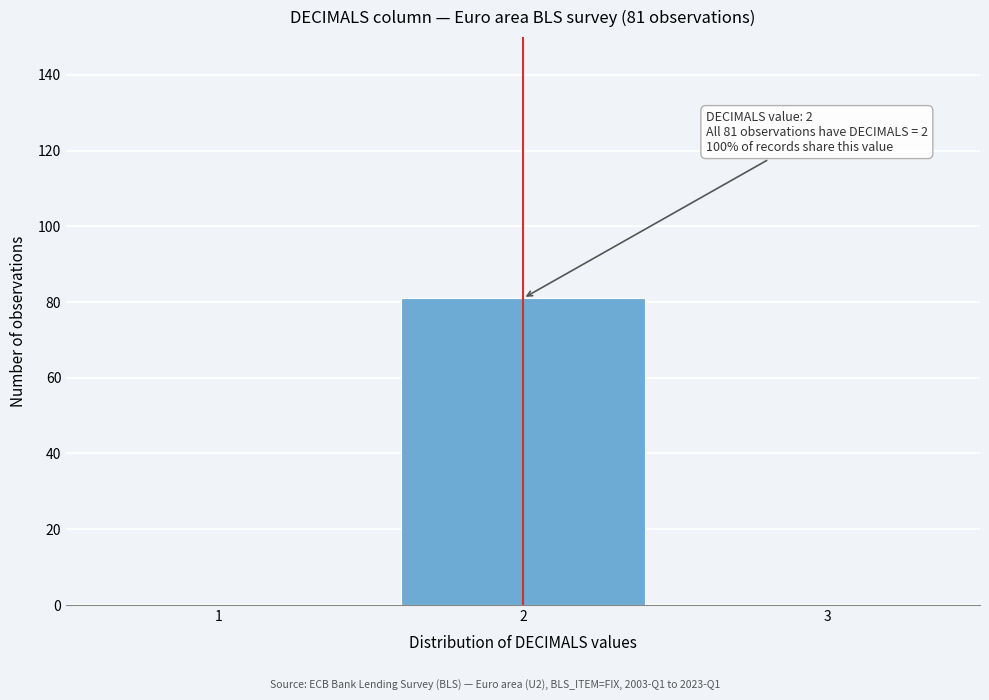

Reading right to left, transcribe all the data shown in this chart.

3=0	2=81	1=0